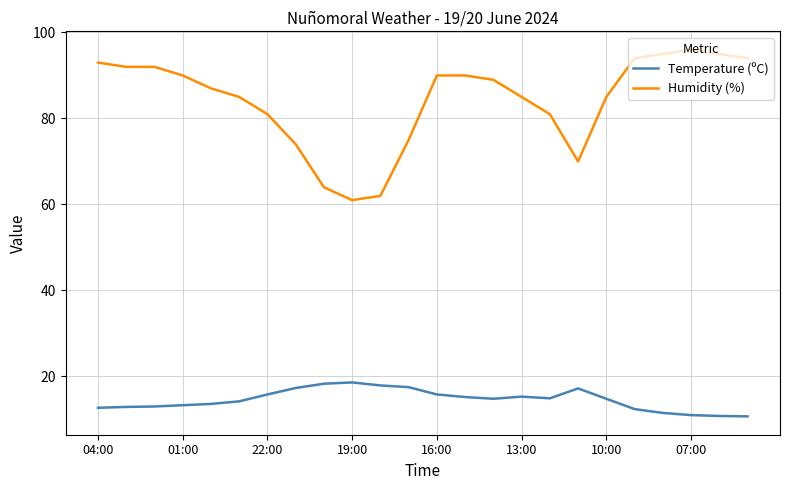

List the series in order of their overall mean, highest first.

Humidity (%), Temperature (ºC)